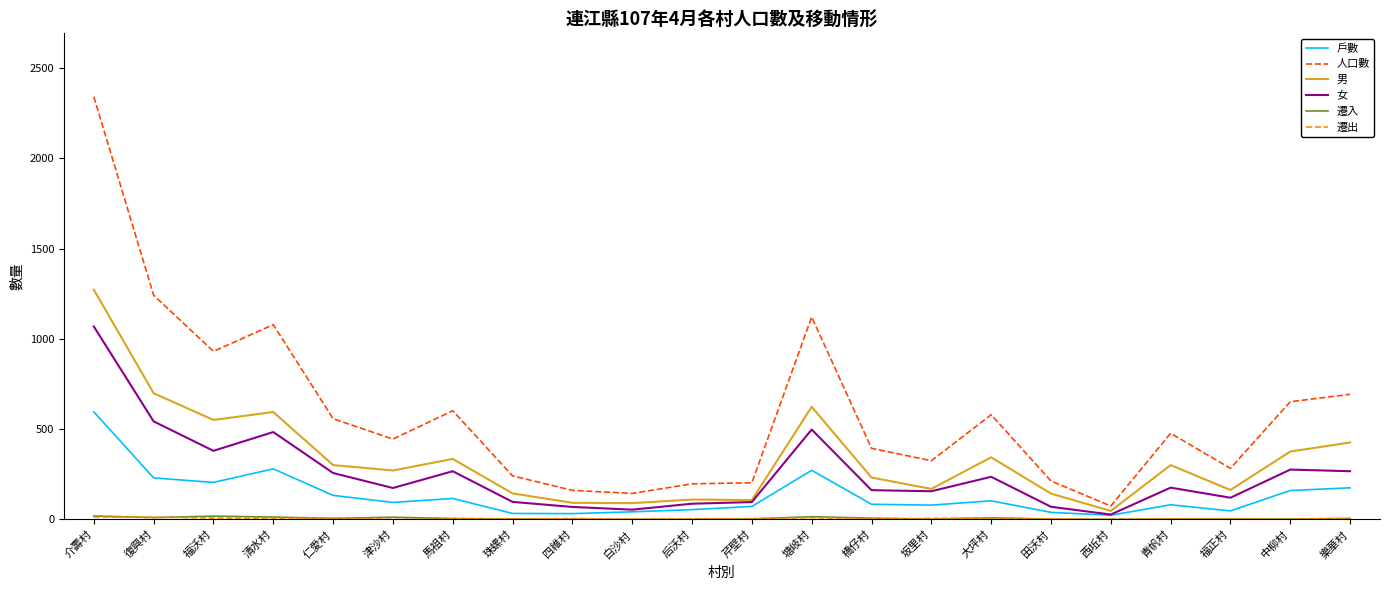

Which series has the largest total across all categories?

人口數